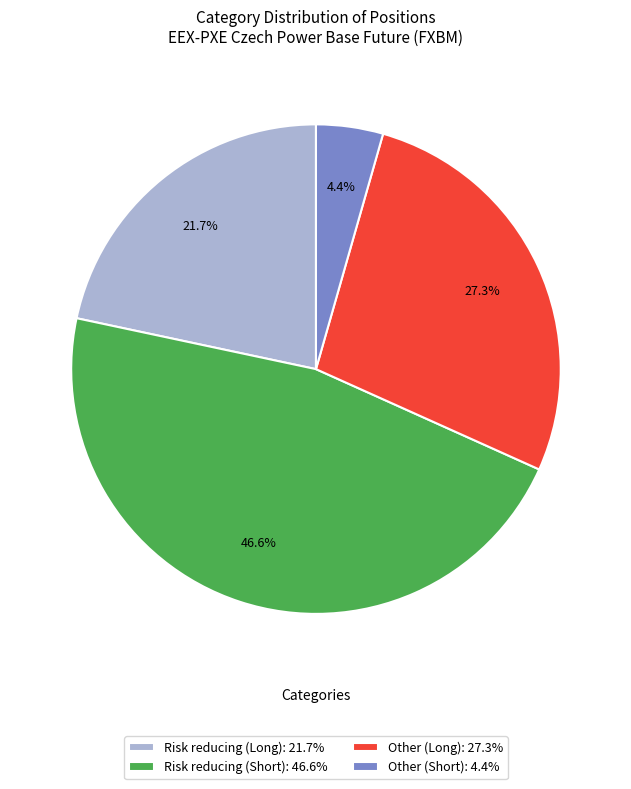

Count the number of slices in the pie.

4